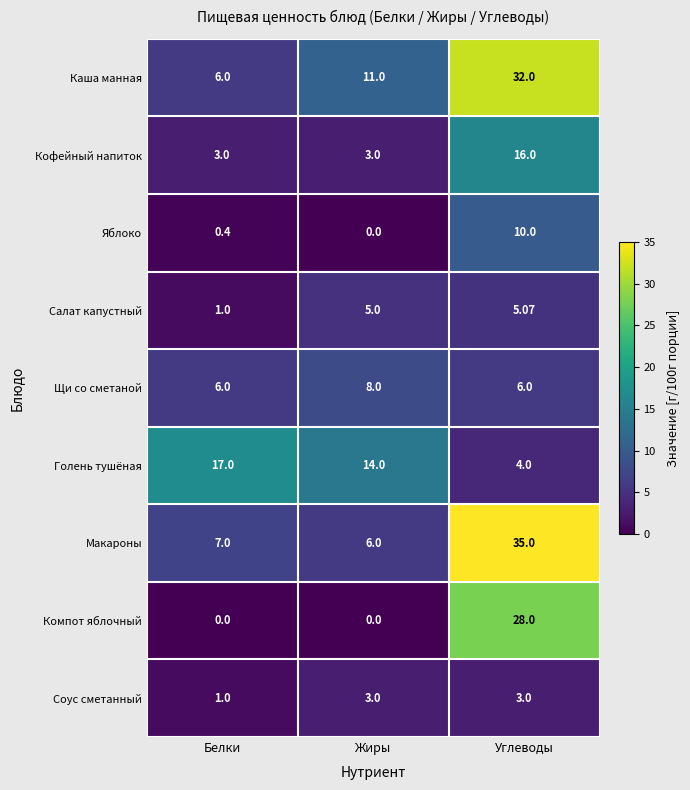

At Углеводы, list the series in order from largest to smallest.

Макароны, Каша манная, Компот яблочный, Кофейный напиток, Яблоко, Щи со сметаной, Салат капустный, Голень тушёная, Соус сметанный